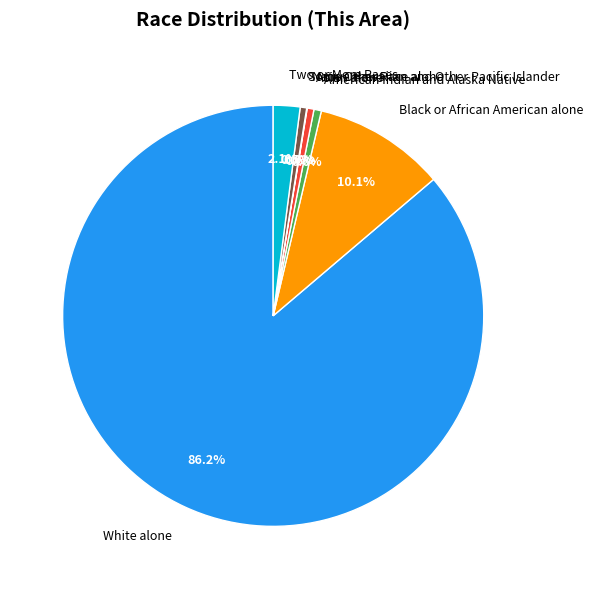

What percentage is NOT represented by Two or More Races?

97.9%